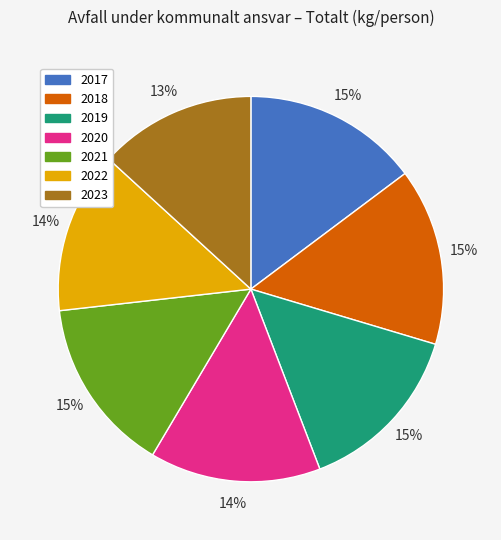

To the nearest percent, what portion does 2018 represent?

15%